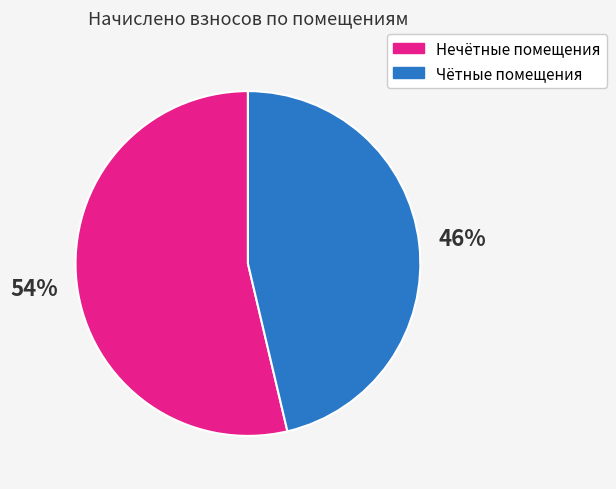

To the nearest percent, what is the average slice percentage?

50%